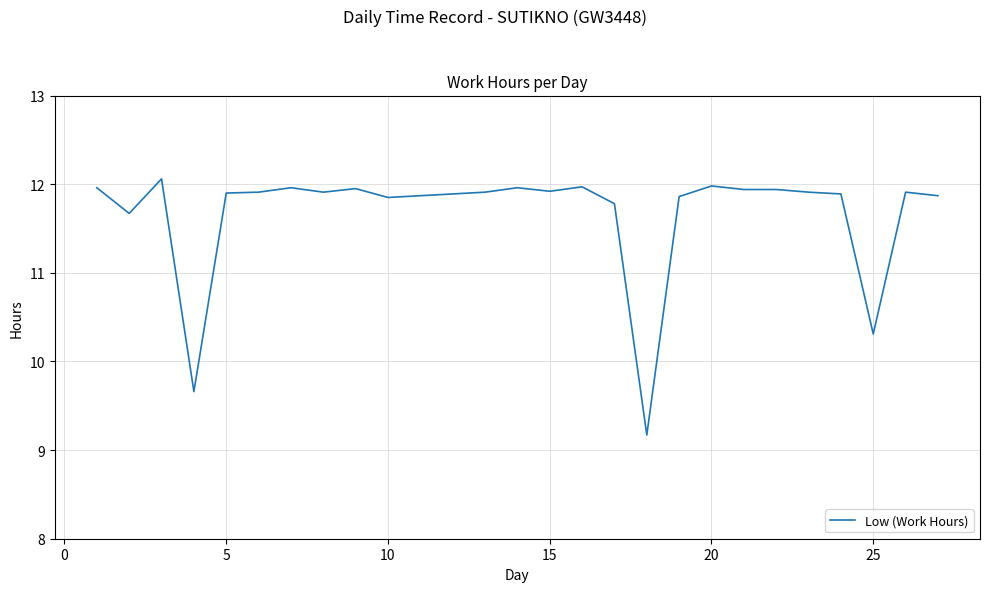

What is the smallest value displayed?

9.2